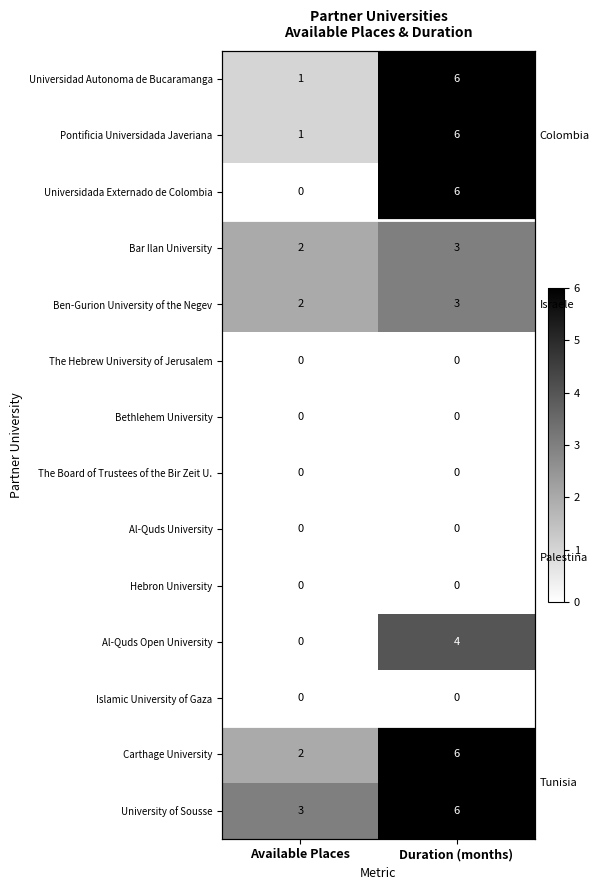

What is the spread (max minus min) of values at Available Places?

3